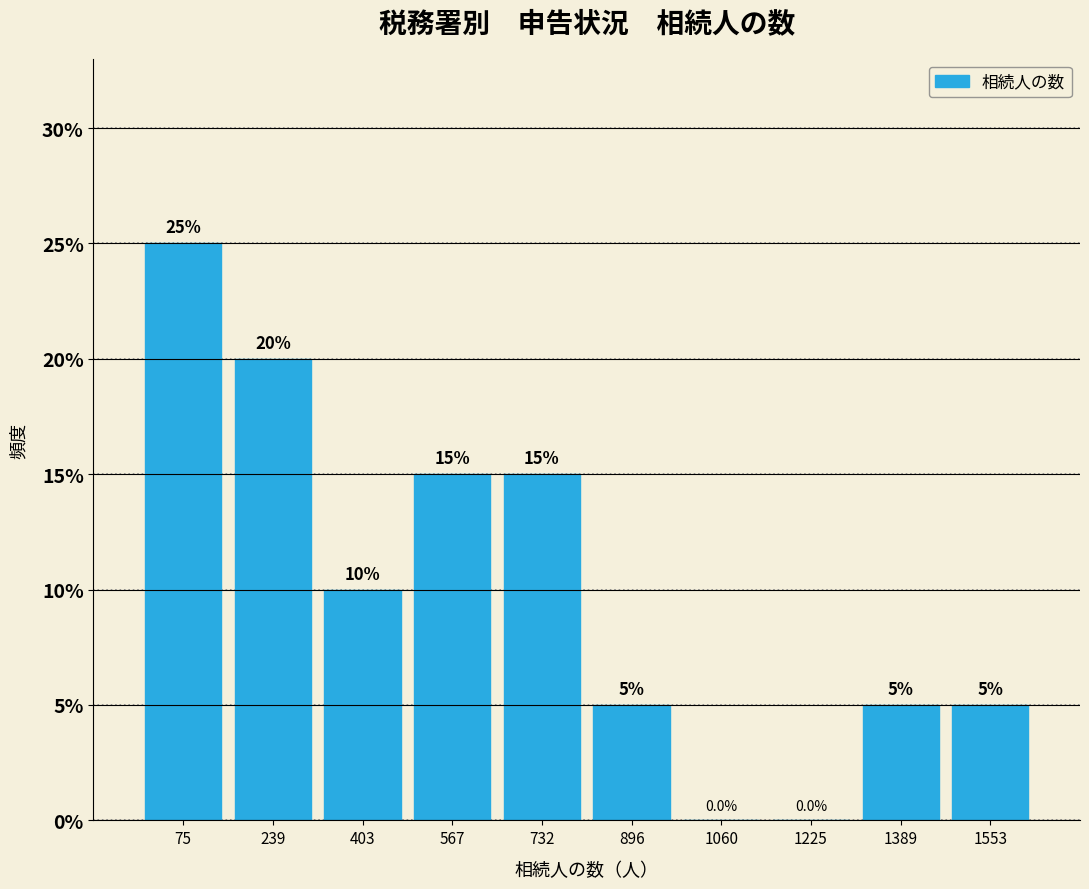

Reading left to right, extract all data points from this chart.

75=25	239=20	403=10	567=15	732=15	896=5	1060=0	1225=0	1389=5	1553=5